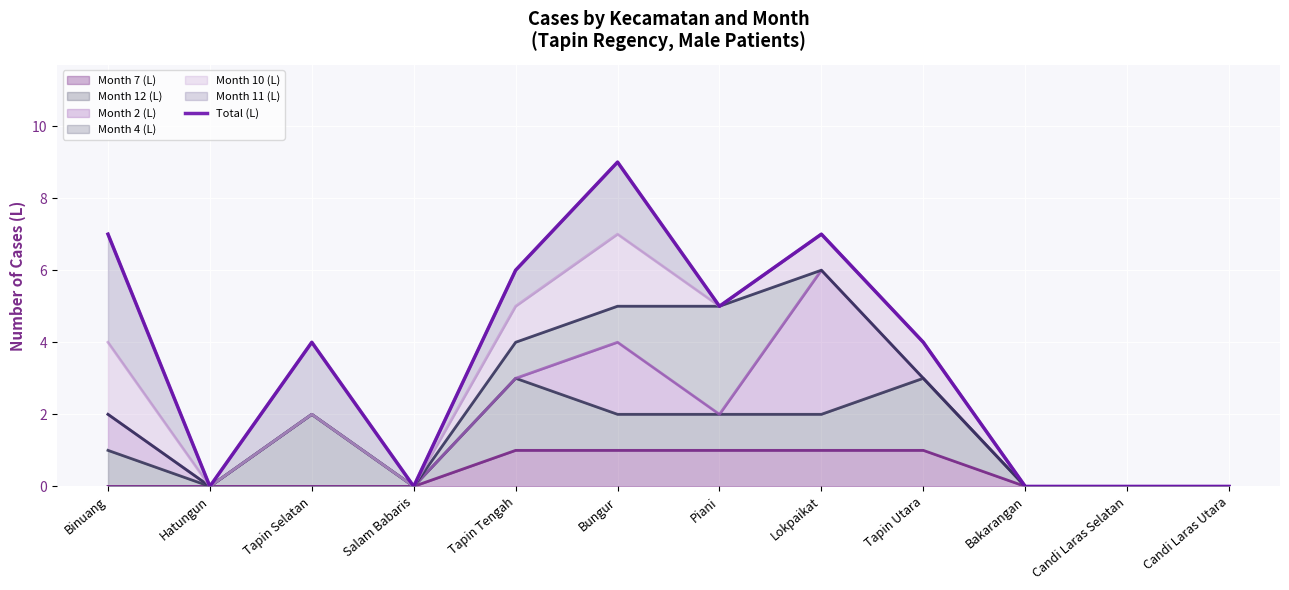

True or false: Month 7 (L) has a value of 1 at Tapin Utara.

True